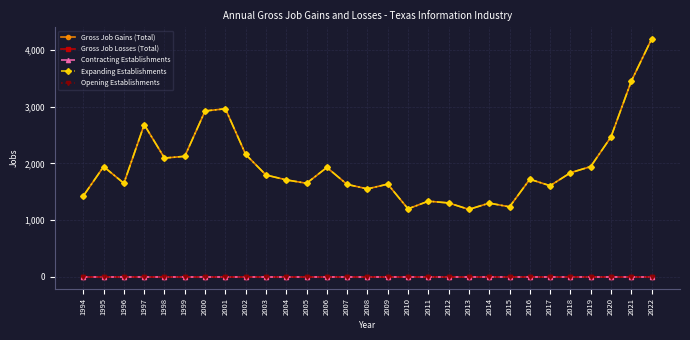

Rank the series by their maximum value, from lowest to highest.

Gross Job Losses (Total), Contracting Establishments, Opening Establishments, Gross Job Gains (Total), Expanding Establishments